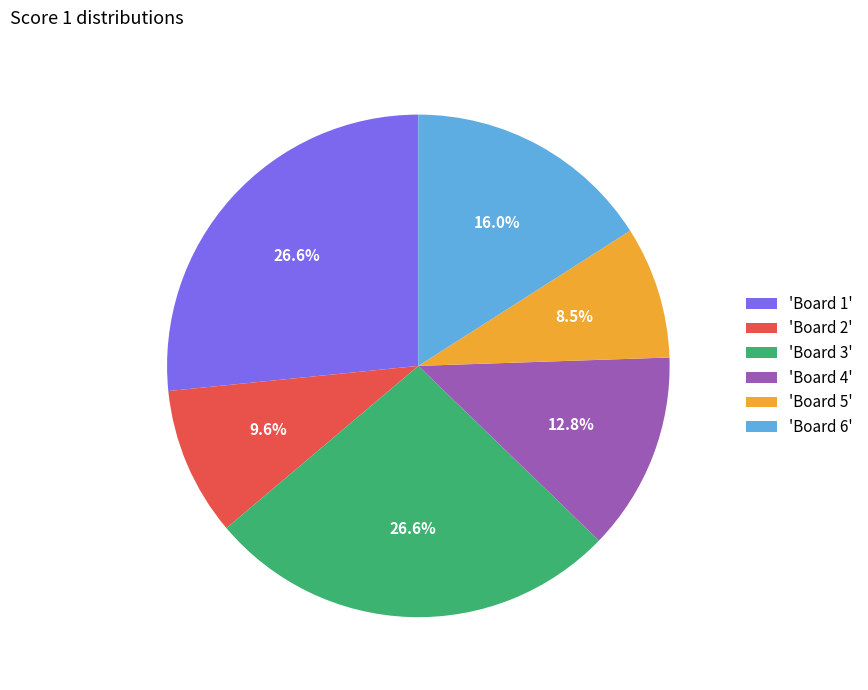

Which category has the smallest portion of the pie?

'Board 5'